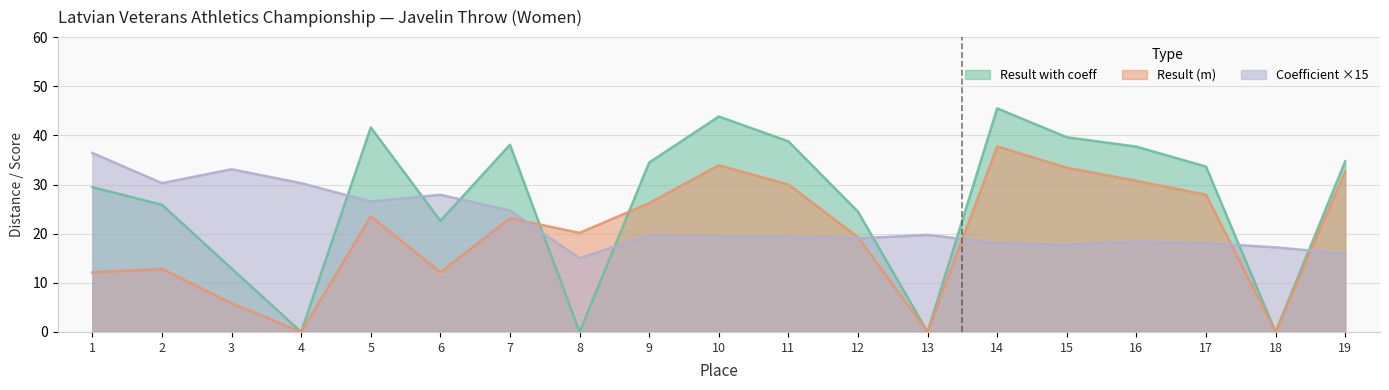

What is the highest value of the Coefficient series?

36.4